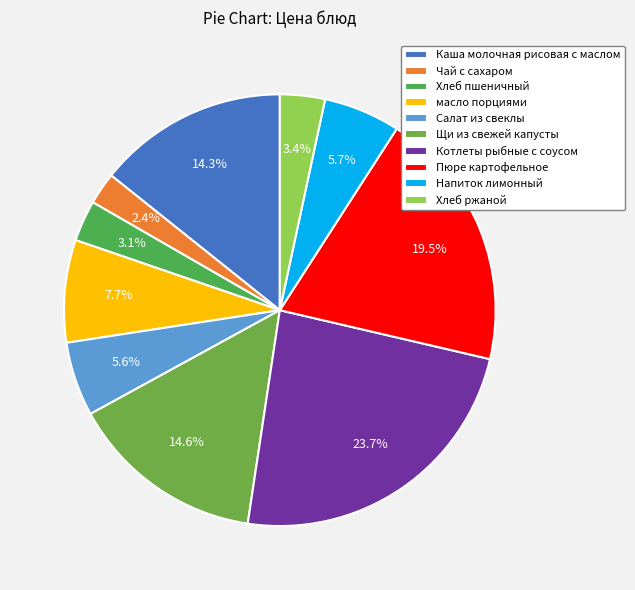

The Каша молочная рисовая с маслом slice represents 14% of the pie. True or false?

True